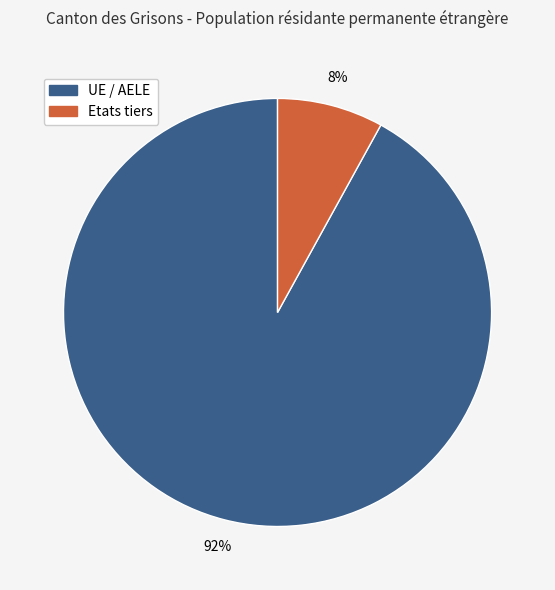

What is the largest slice in the pie chart?

UE / AELE